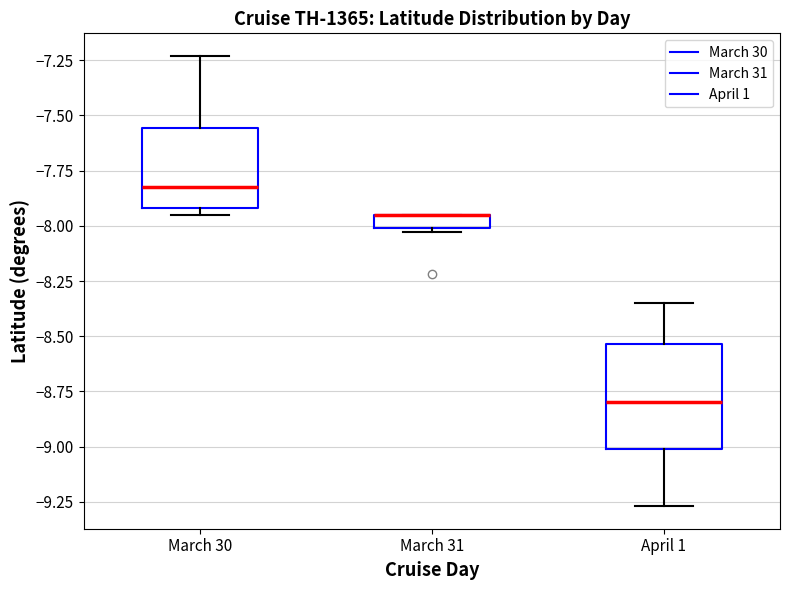

Where is the upper edge of the box for March 30 on the y-axis? The values are not printed on the chart, so give them approximately, as read against the axis.

-7.55